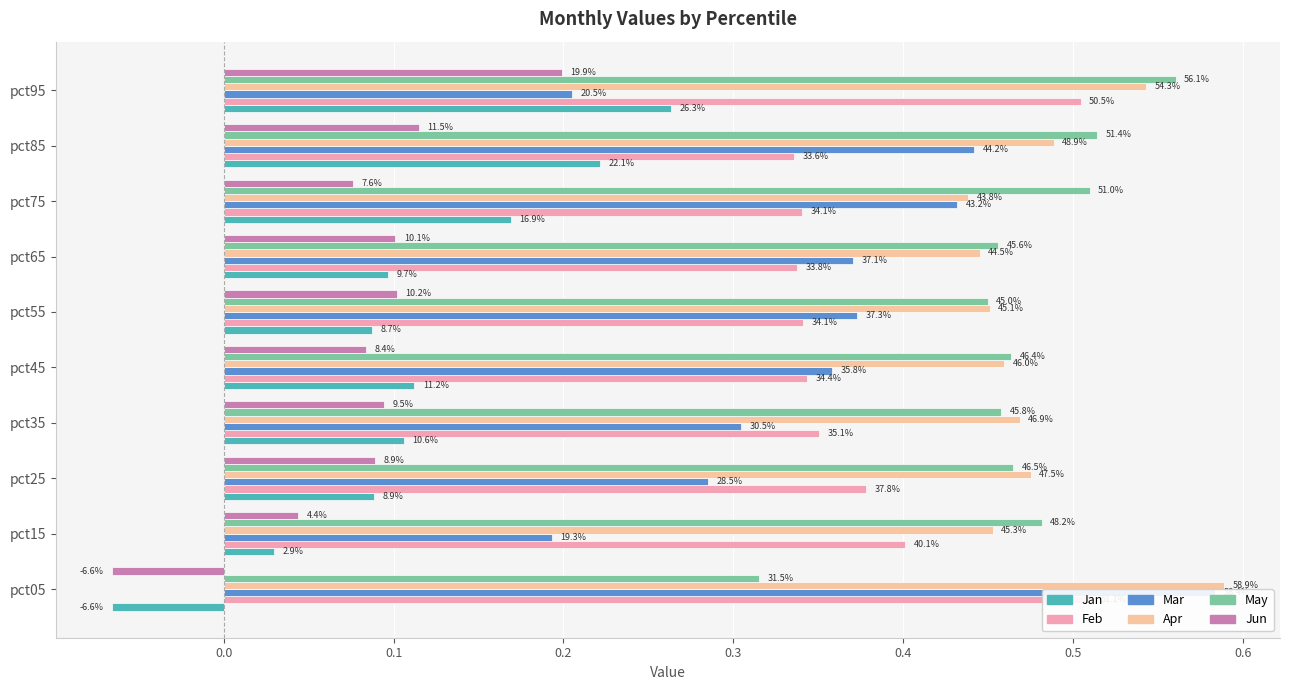

What is the difference between the maximum and minimum values in the Mar series?

0.4